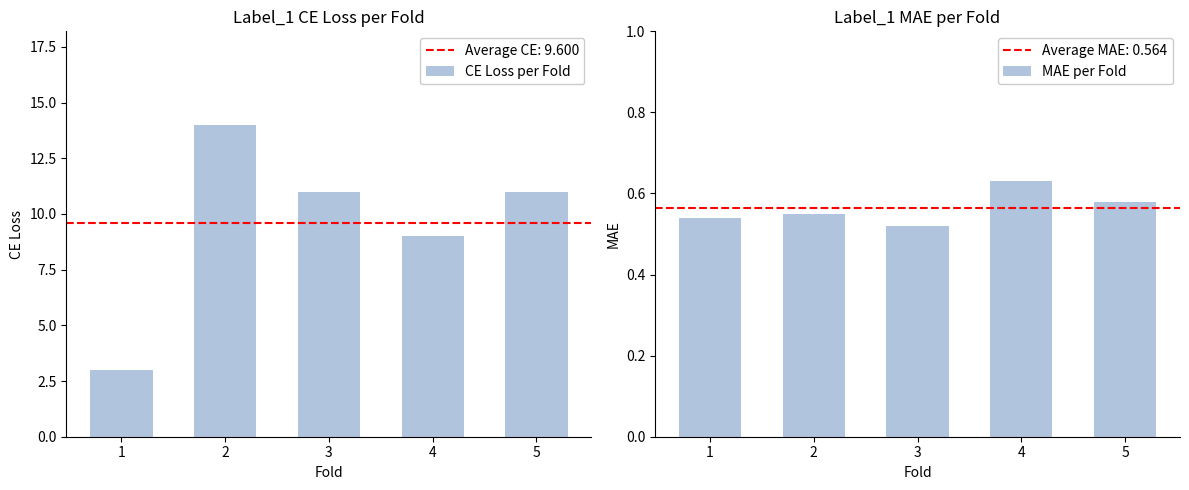

Where is CE Loss per Fold nearest to the value 8?

4